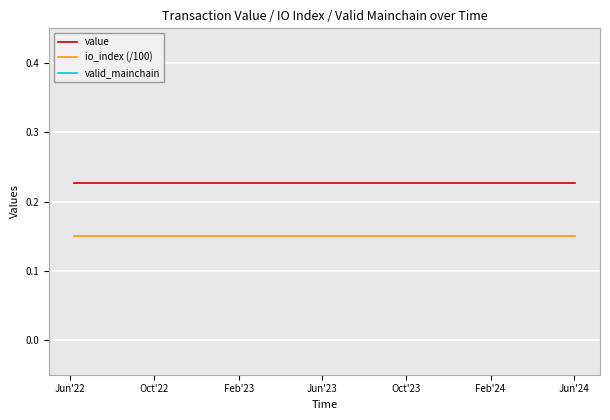

What is the sum of all valid_mainchain values?

25.0